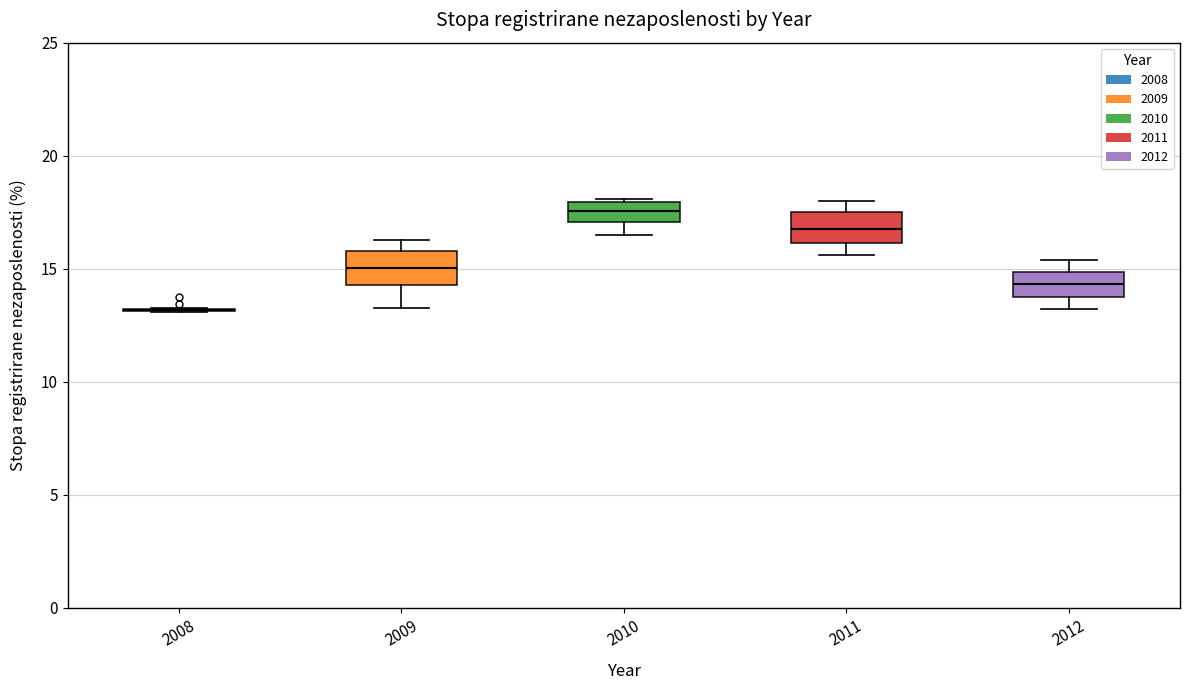

Where is the upper edge of the box at x = 2009 on the y-axis? The values are not printed on the chart, so give them approximately, as read against the axis.

16.0